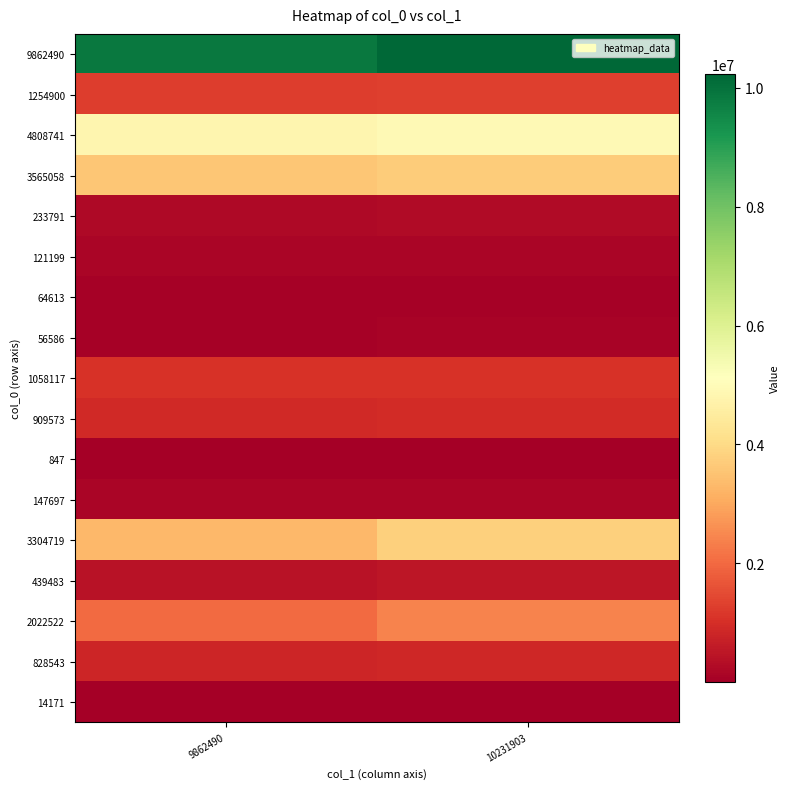

List the series in order of their peak value, highest first.

9862490, 4808741, 3304719, 3565058, 2022522, 1254900, 1058117, 909573, 828543, 439483, 233791, 121199, 147697, 56586, 64613, 14171, 847